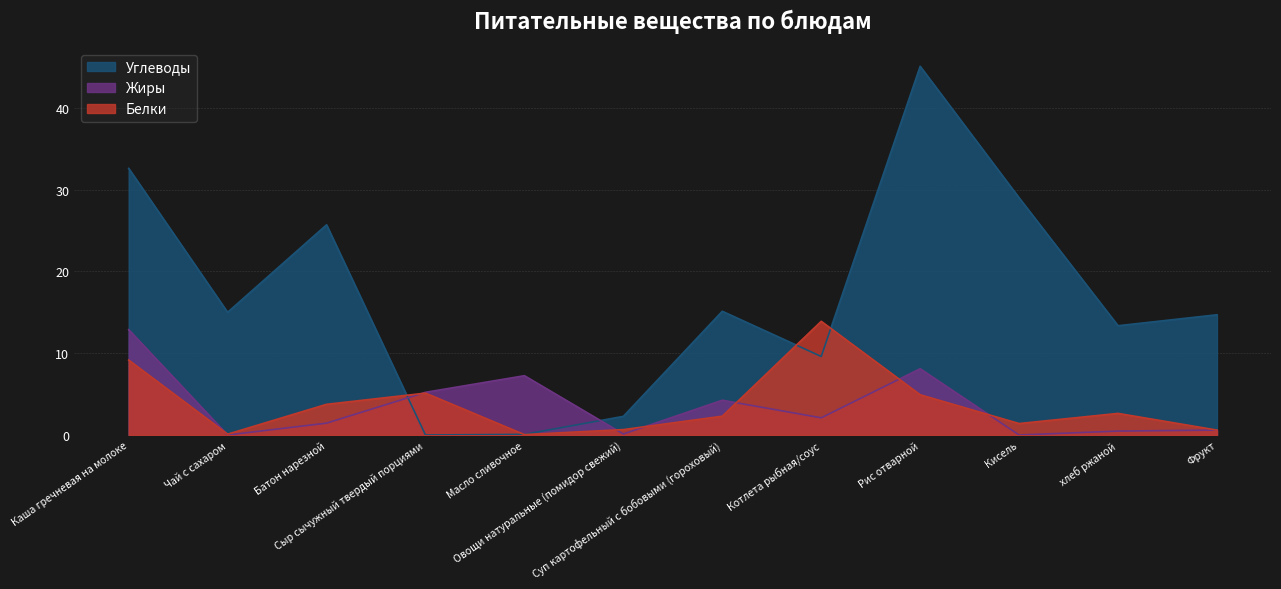

What is the sum of the Белки values at хлеб ржаной and Овощи натуральные (помидор свежий)?

3.3